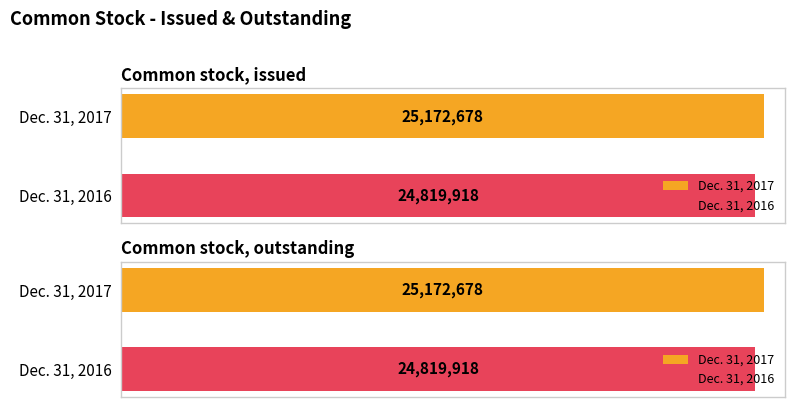

The Dec. 31, 2017 series shows 11257831 at Common stock, outstanding. True or false?

False